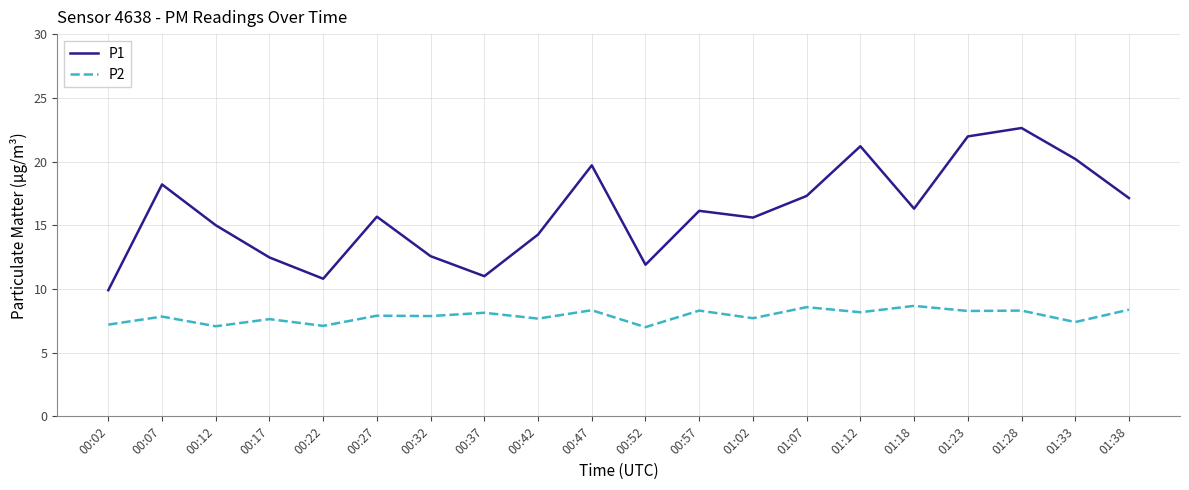

At which category does P1 reach its first local valley?

00:22